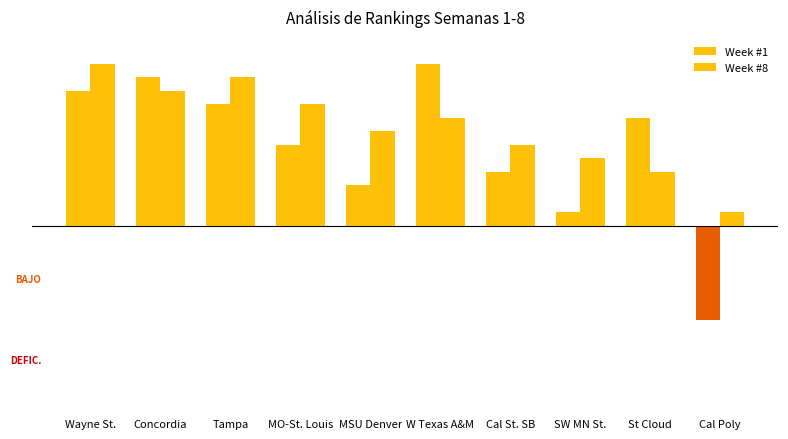

Are the bars horizontal?

No